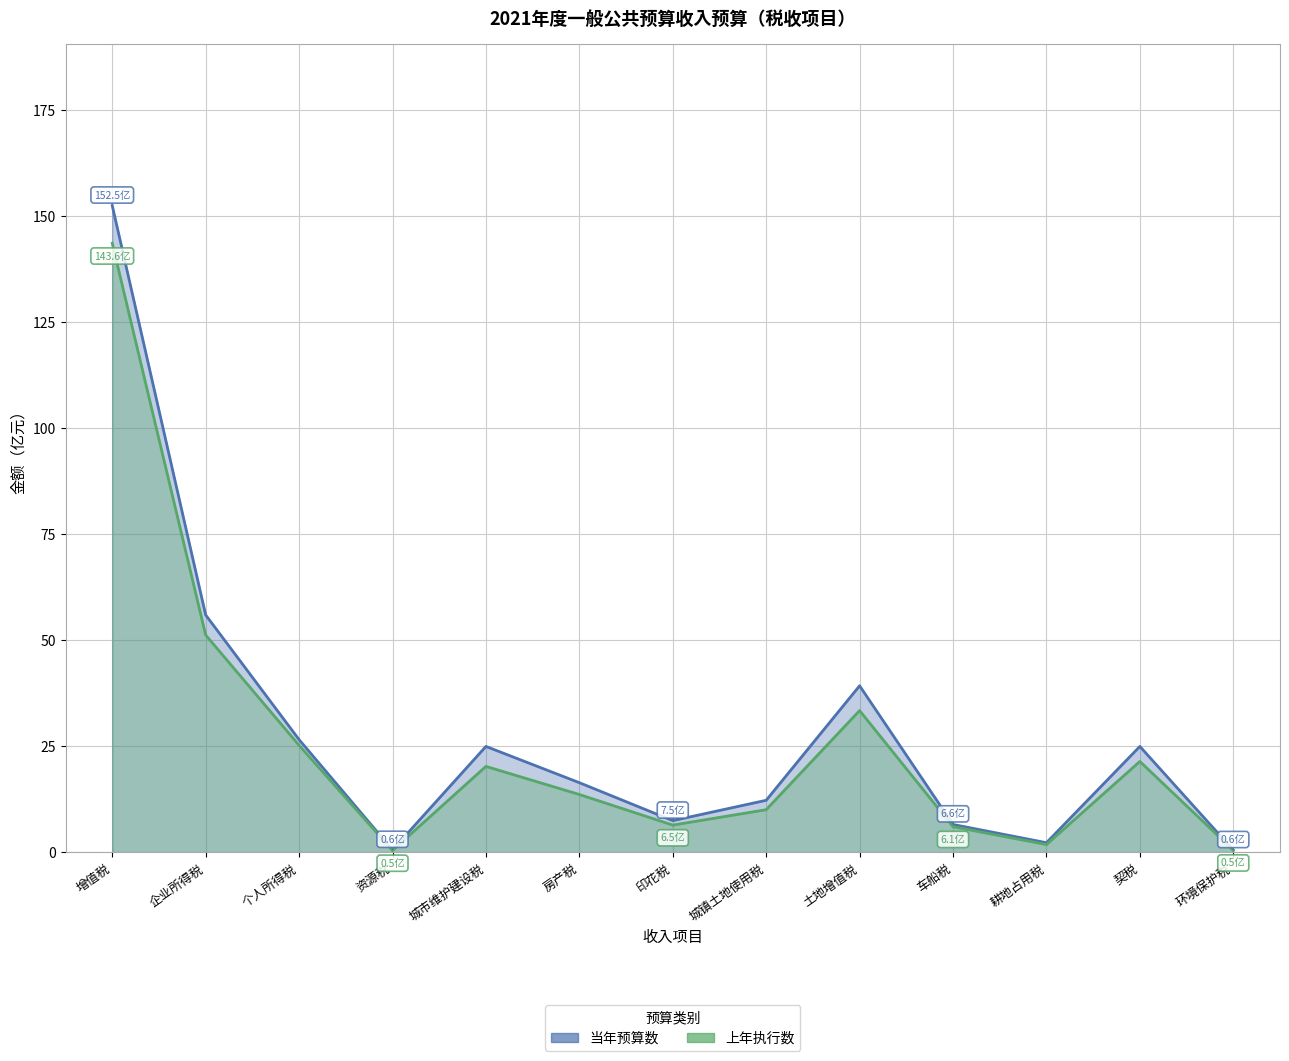

True or false: 上年执行数 and 当年预算数 intersect in this chart.

False